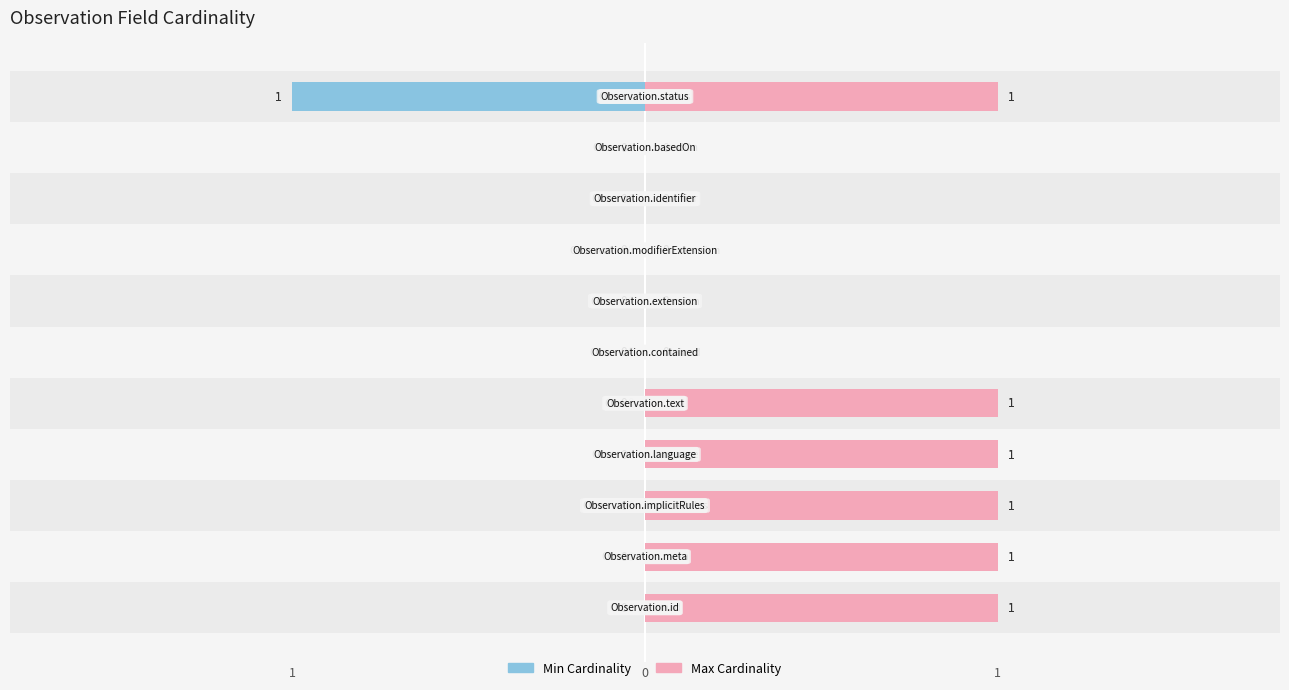

Is the value of Min Cardinality at 10 greater than the value of Max Cardinality at 0?

No